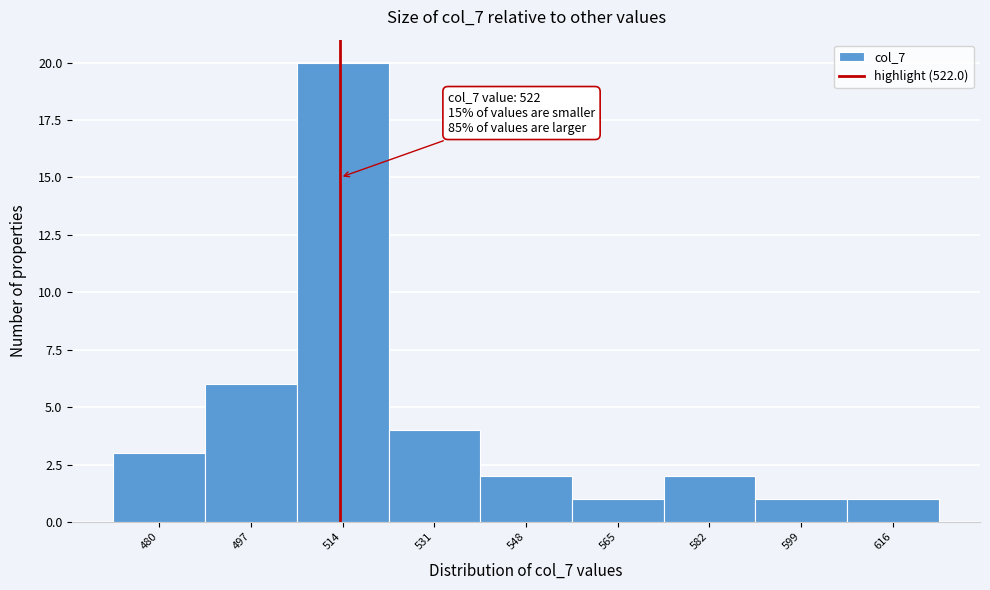

Reading left to right, transcribe all the data shown in this chart.

480=3	497=6	514=20	531=4	548=2	565=1	582=2	599=1	616=1